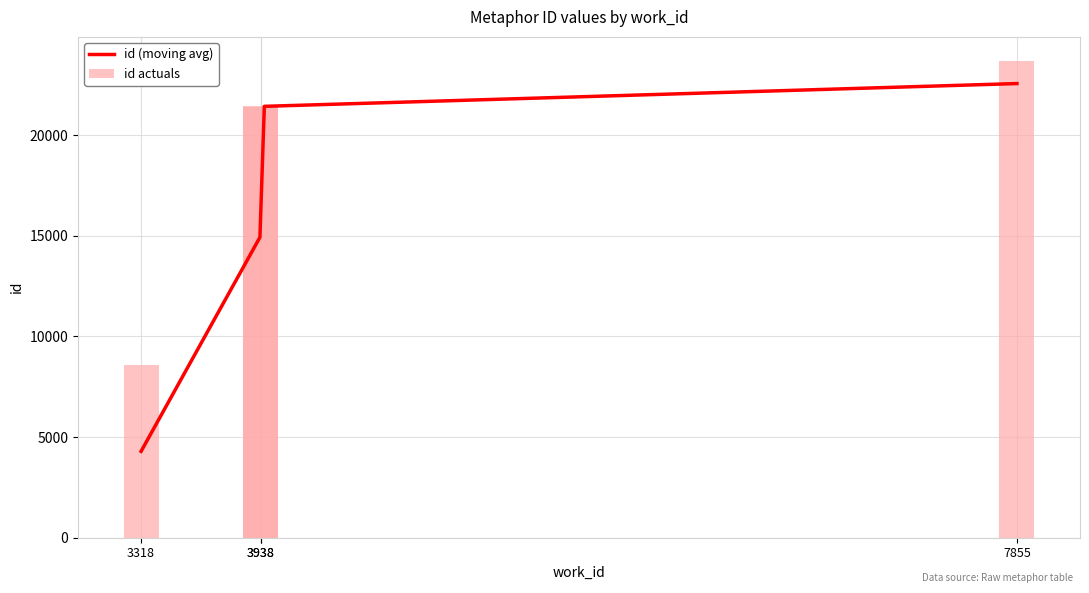

Does the chart contain stacked bars?

No